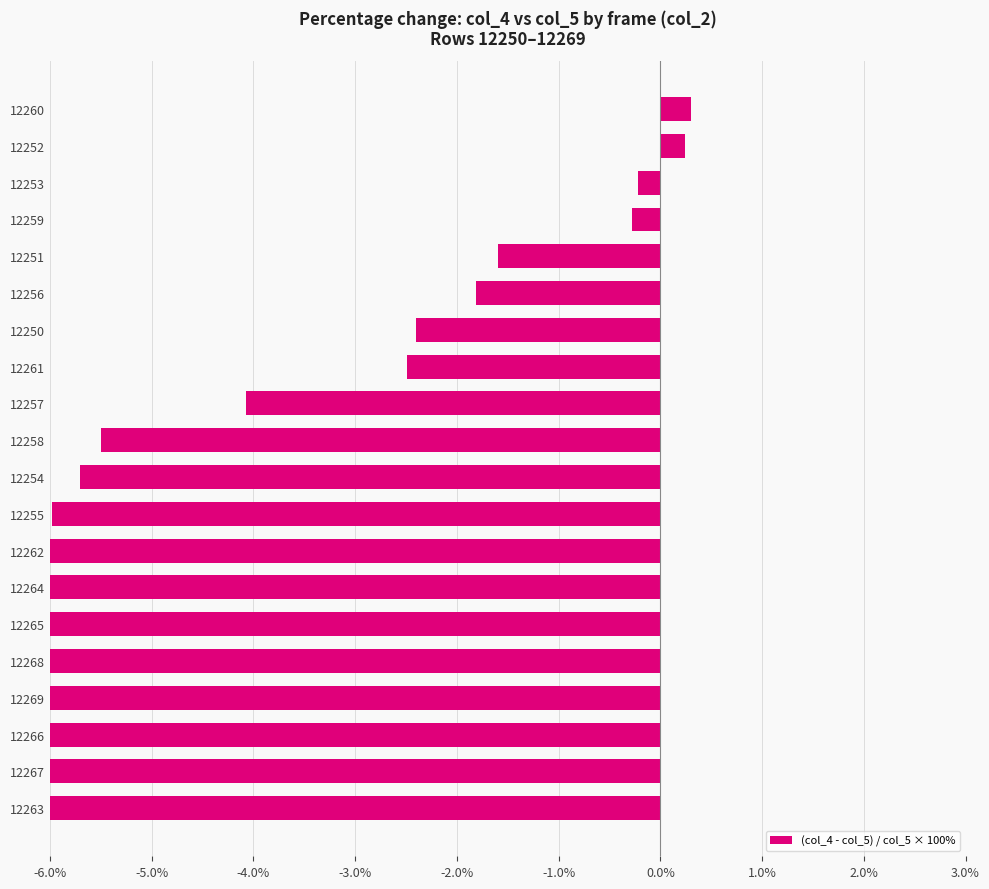

Which has a higher value, 12268 or 12254?

12254